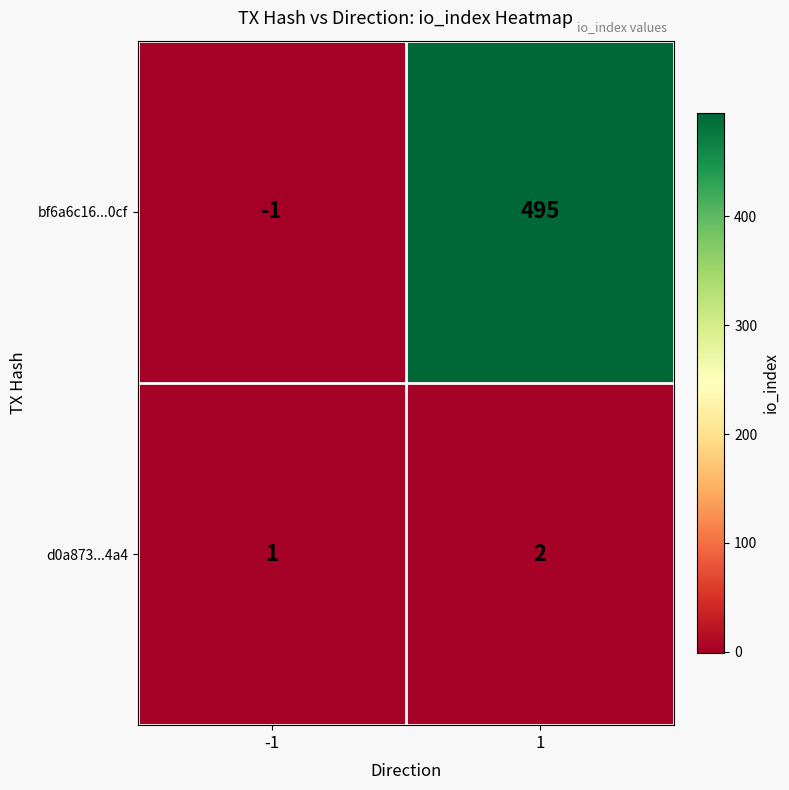

Which label corresponds to the smallest value in the chart?

-1